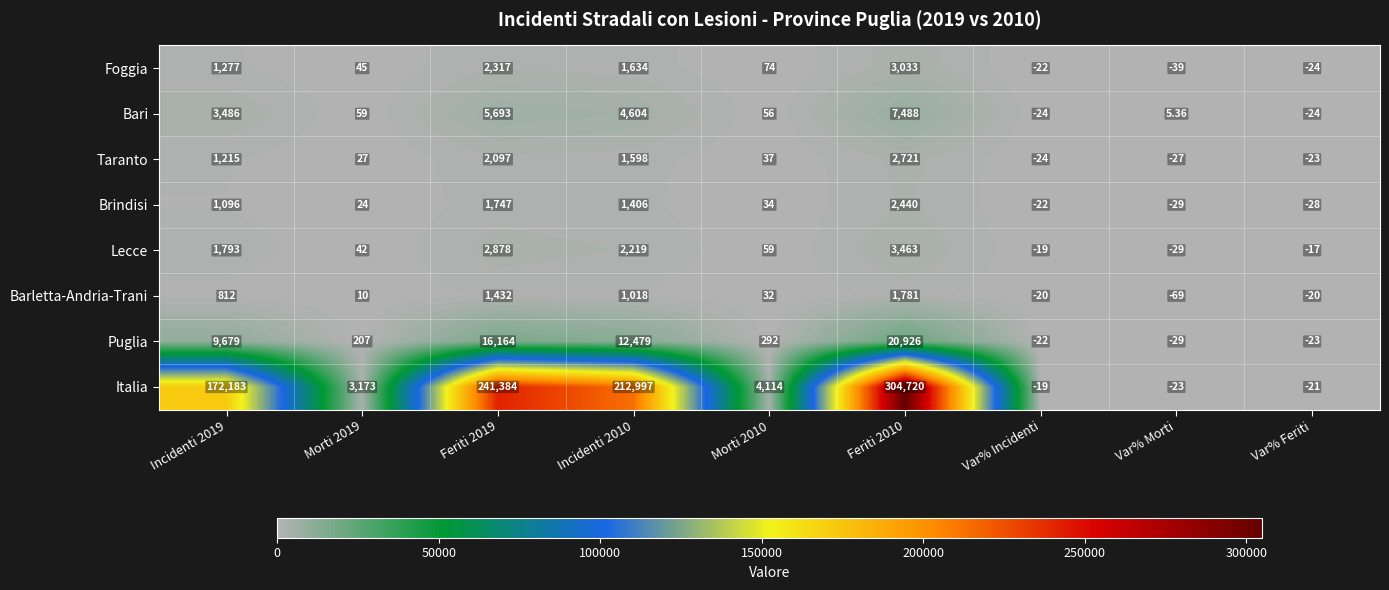

Between Incidenti 2019 and Feriti 2019, which series saw the biggest shift?

Italia